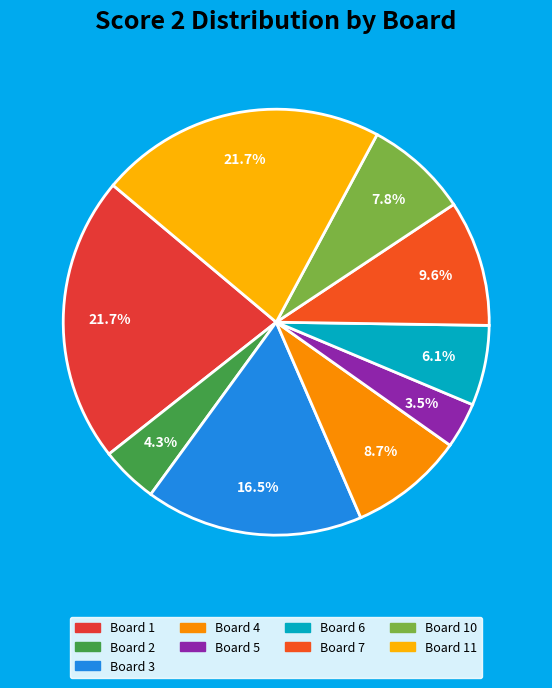

How many slices are in this pie chart?

9